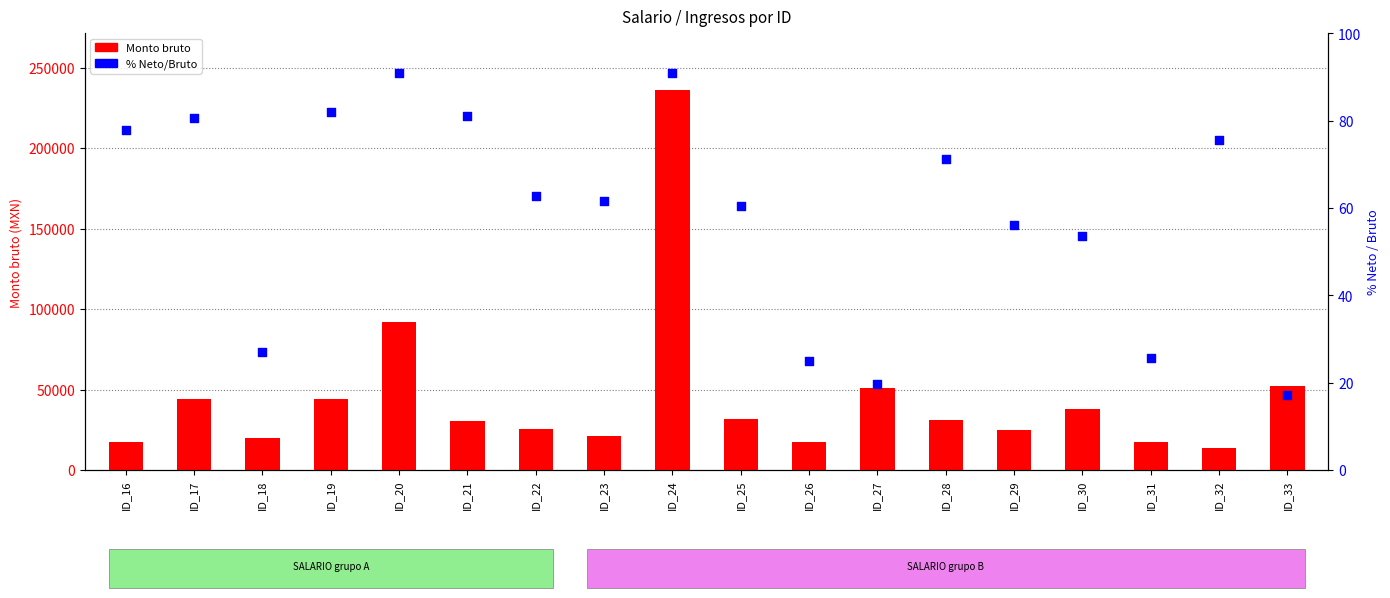

Is the value of % neto/bruto at ID_24 greater than the value of Monto bruto at ID_25?

No